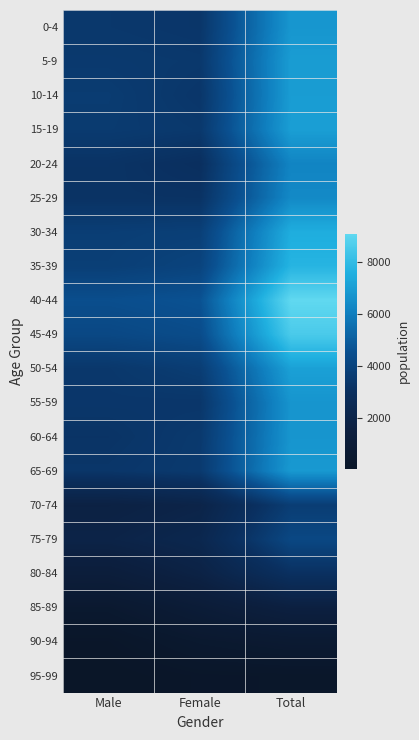

At how many categories does at least one series exceed 224?

3